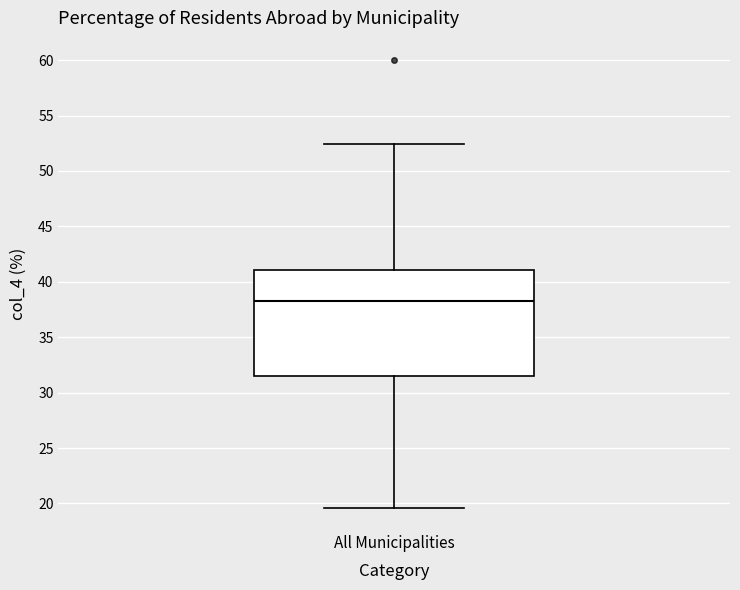

Read this box plot against the y-axis: the position of the median line, the range covered by the box, and the ends of both whiskers. The values are not printed on the chart, so give them approximately, as read against the axis.

median 38.5, box 31.5 to 41.0, whiskers 19.5 to 52.5